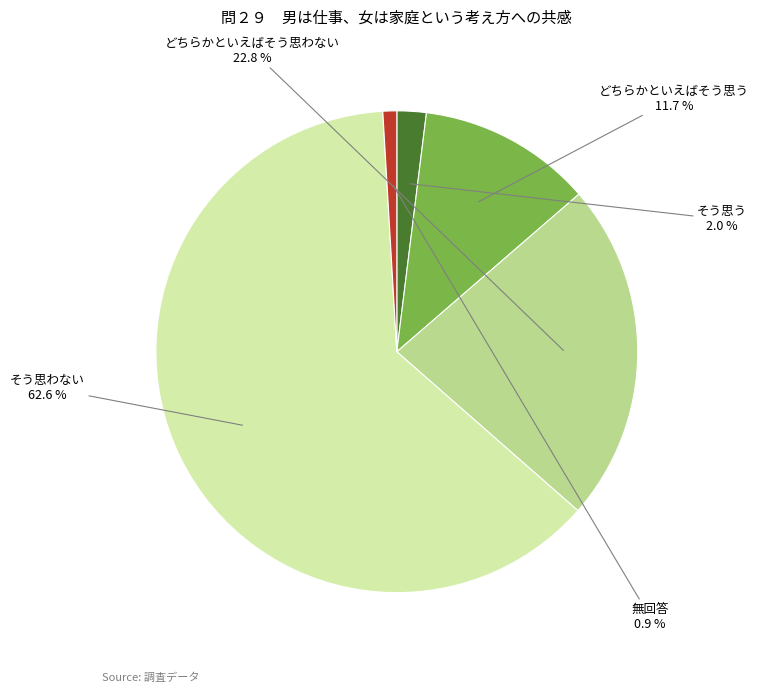

Is it true that 無回答 is 1% of the pie?

True